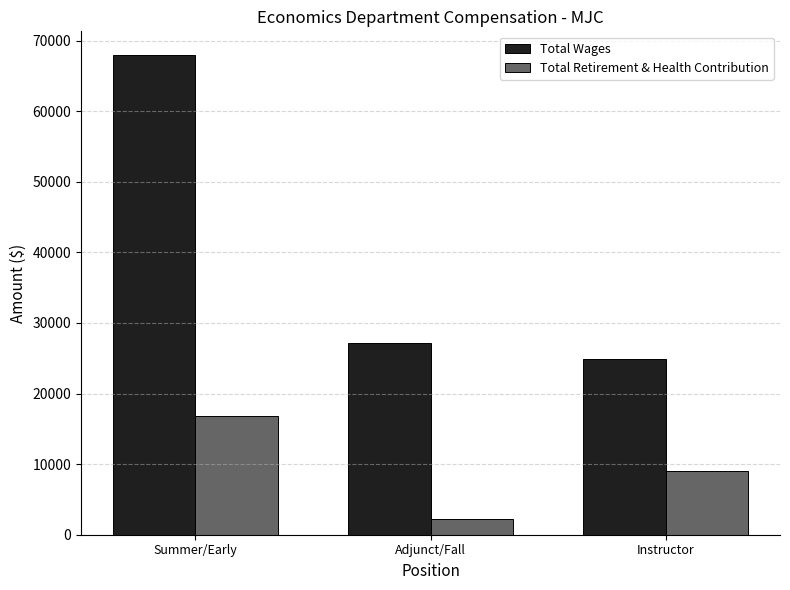

What is the difference between the highest and lowest values at Instructor?

15773